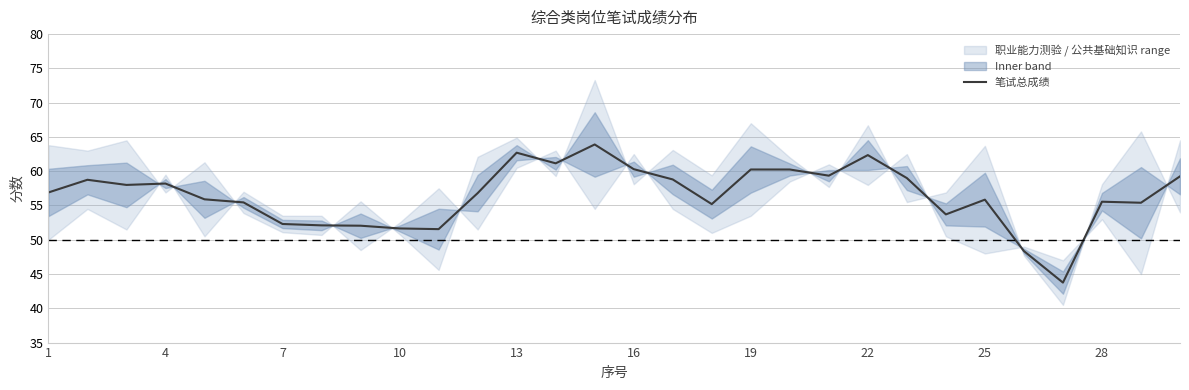

Approximately how many times larger is the value at 10 compared to 14?

0.8